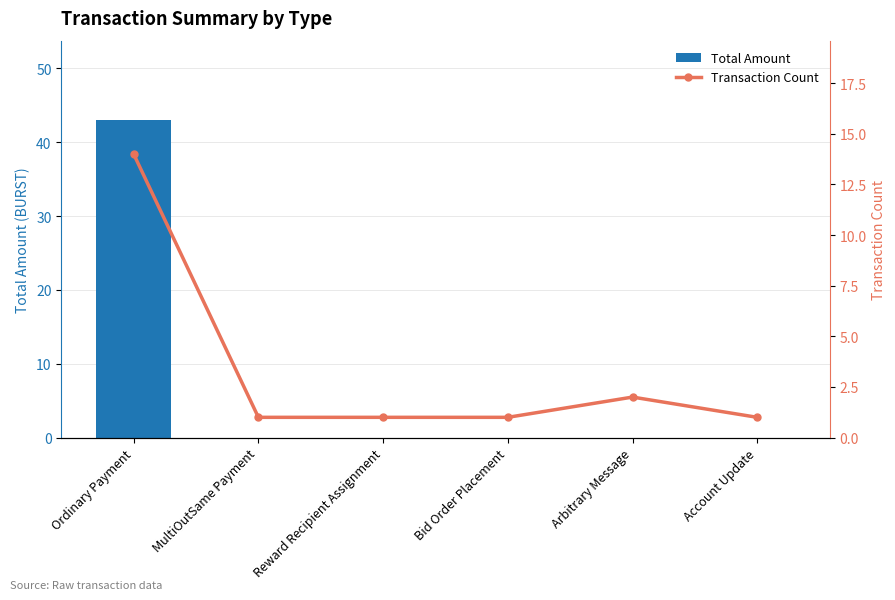

What is the difference between the highest and lowest values at MultiOutSame Payment?

1.0